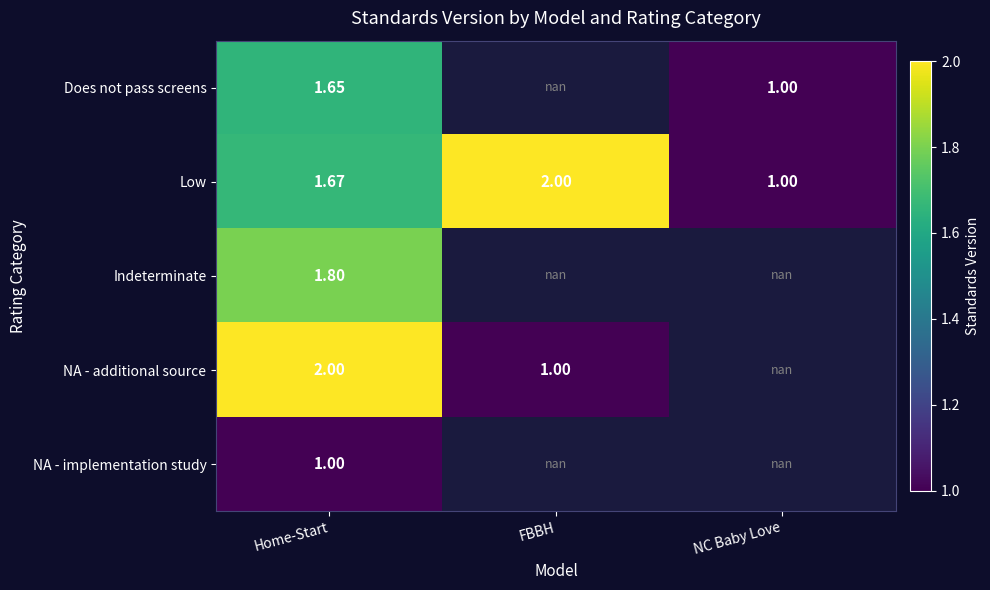

At which category does the chart reach its minimum across all series?

NC Baby Love